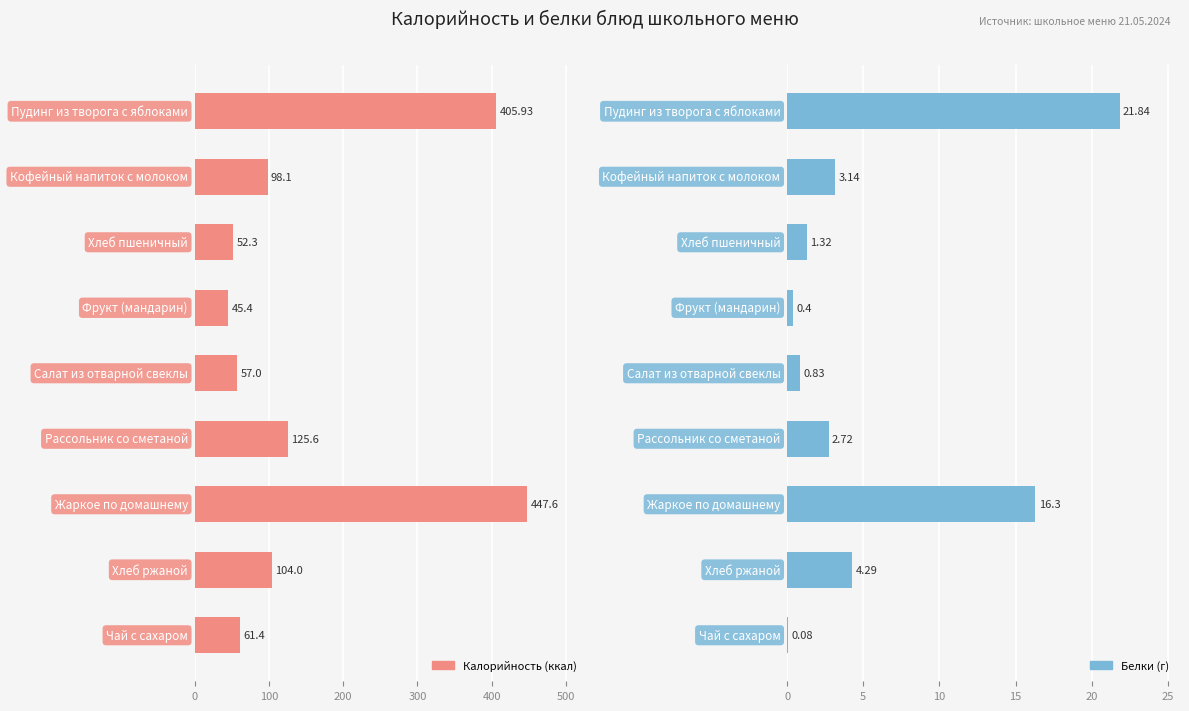

Which series has the largest range (max minus min)?

Калорийность (ккал)